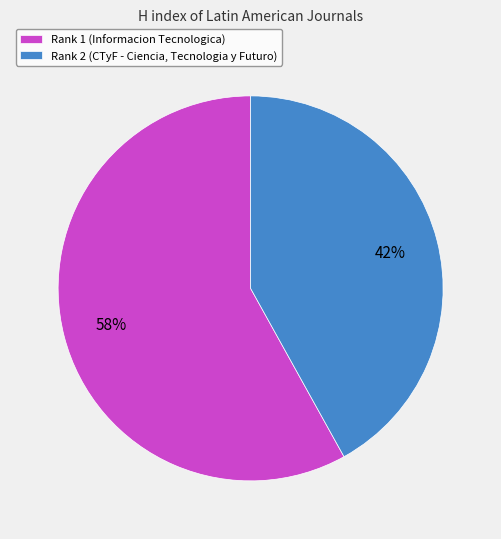

What is the majority slice?

Rank 1 (Informacion Tecnologica)